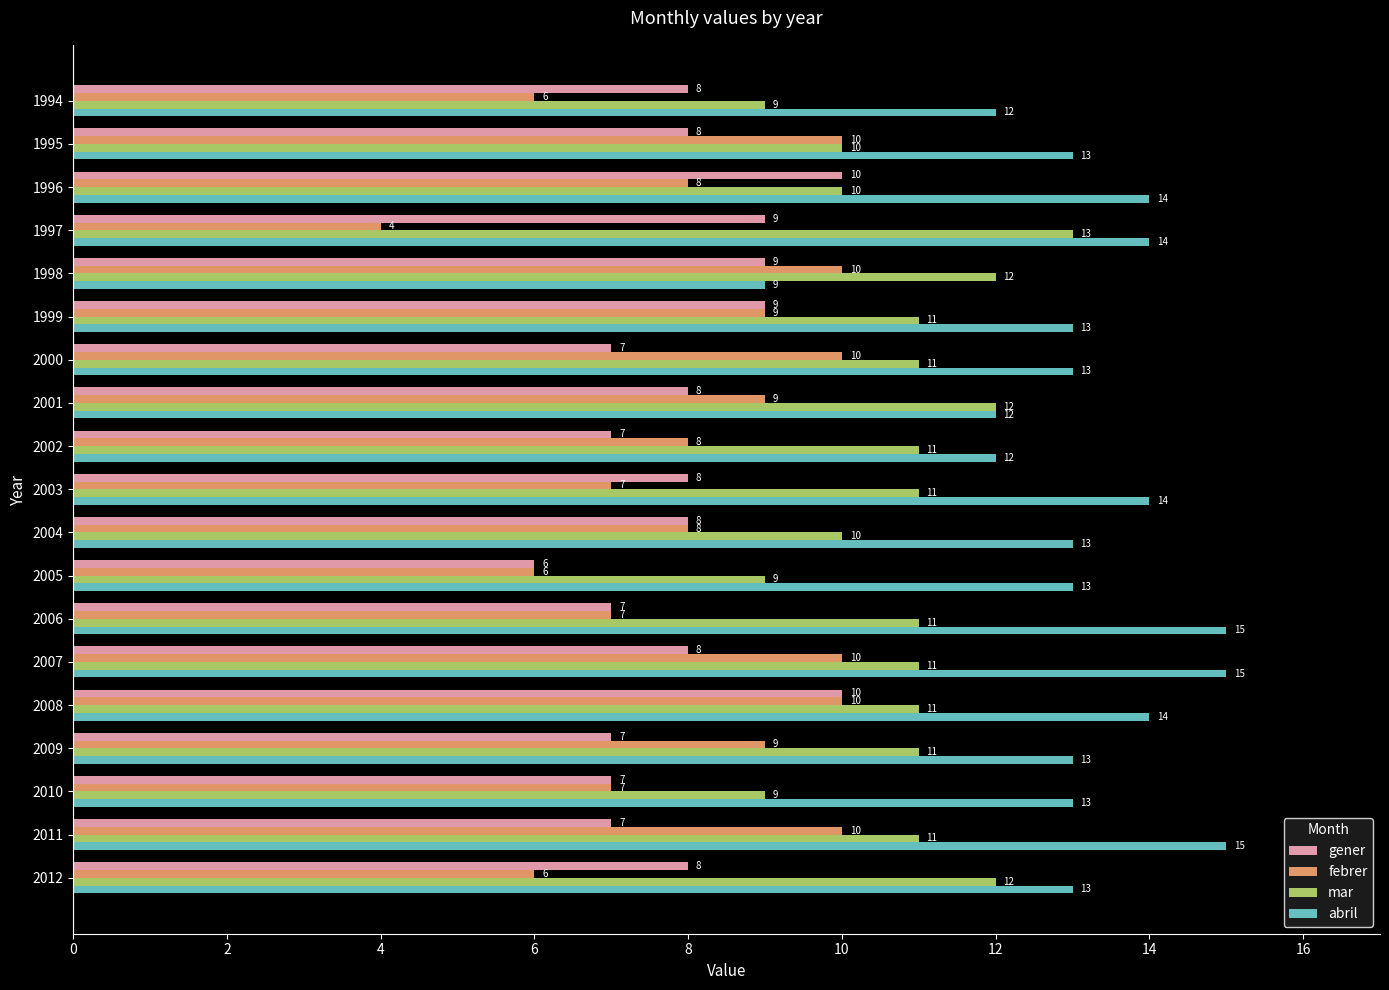

True or false: febrer has a value of 6 at 1994.

True